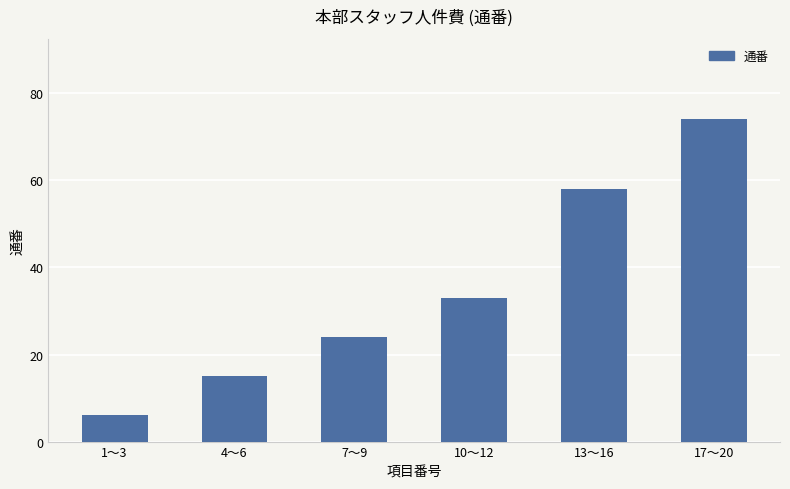

What is the sum of all values?

210